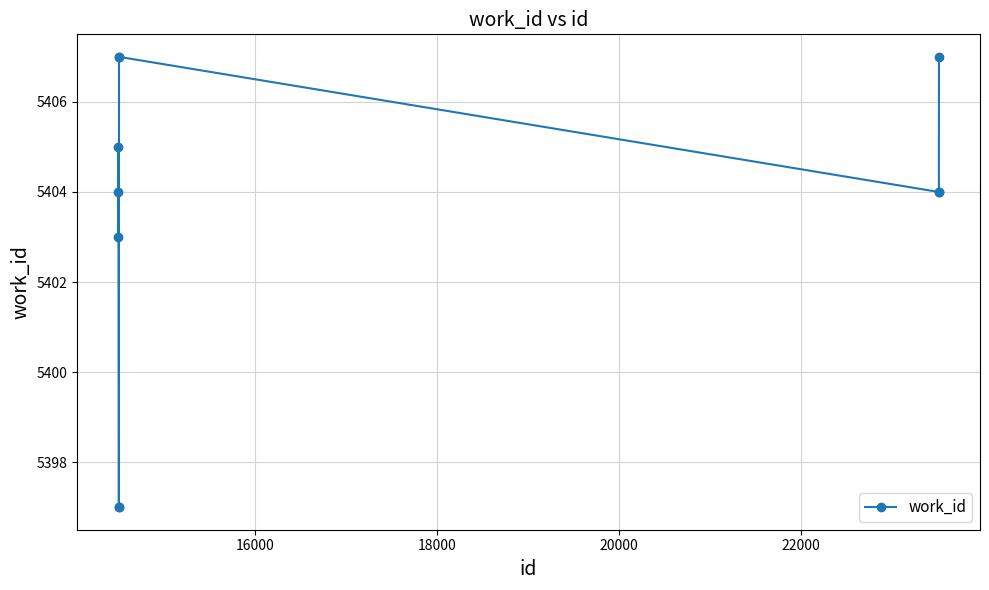

True or false: there are more than 0 points higher than both neighbors.

True